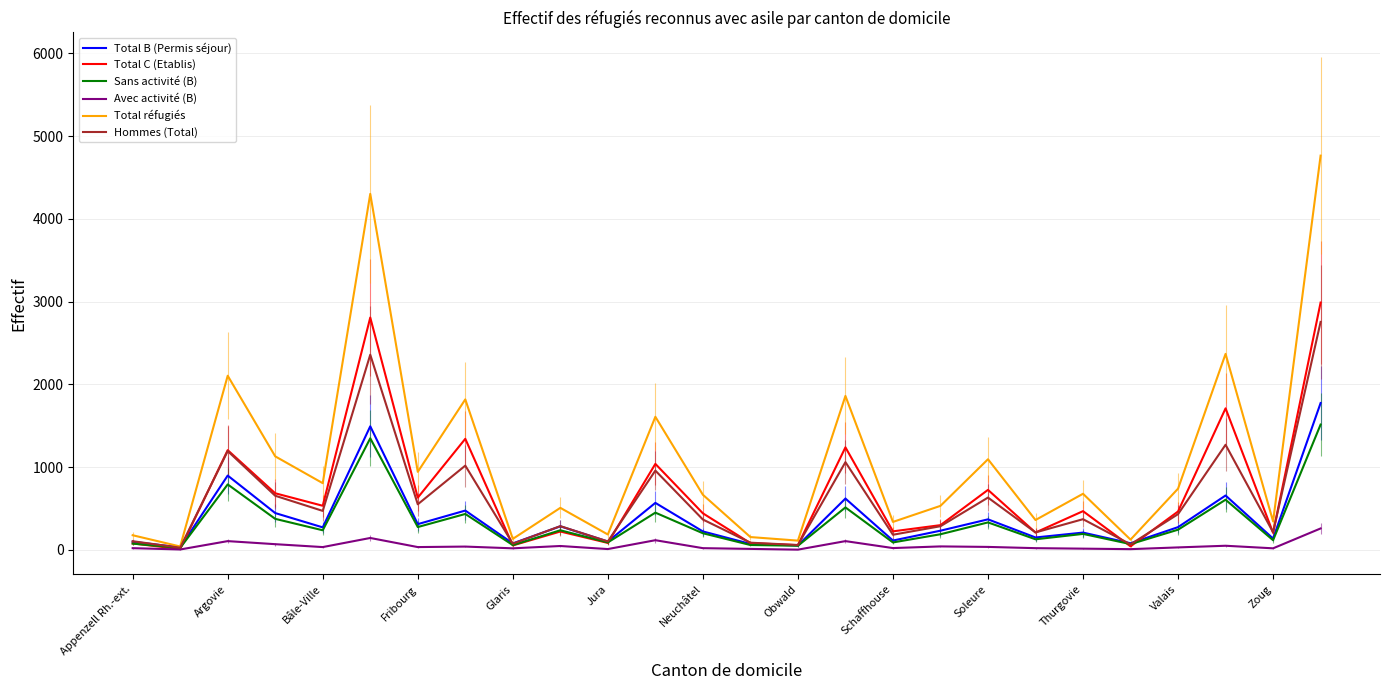

Which series has the largest total across all categories?

Total réfugiés